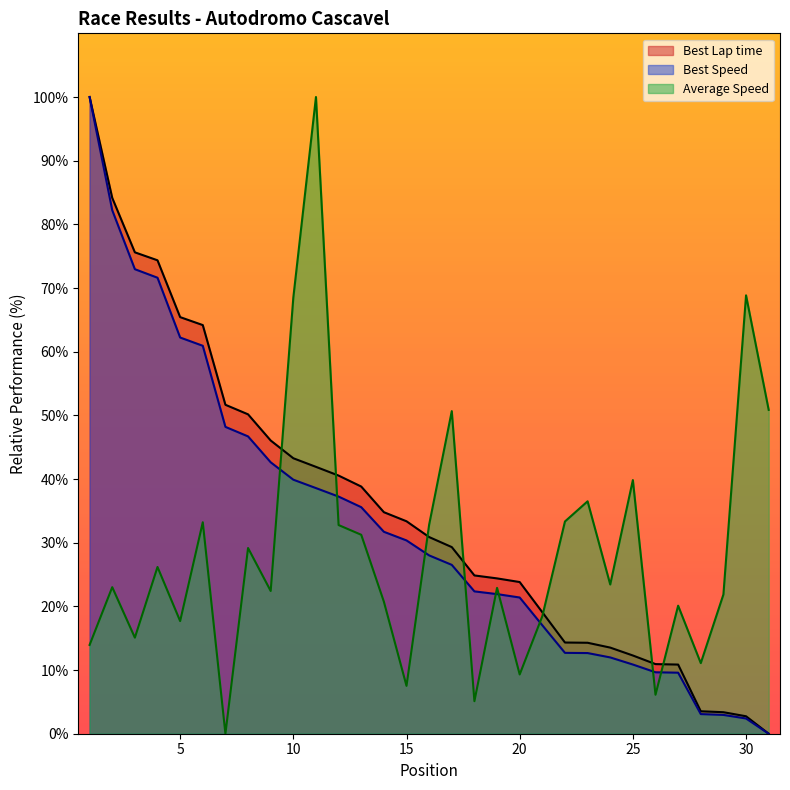

Count the number of categories in the chart.

31